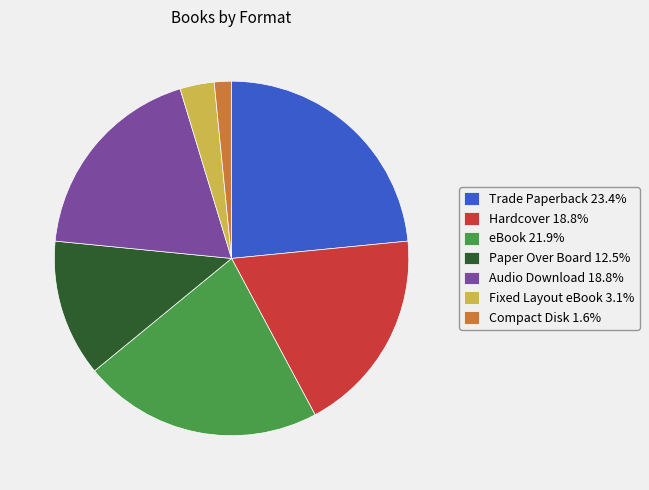

Which slice is the smallest?

Compact Disk